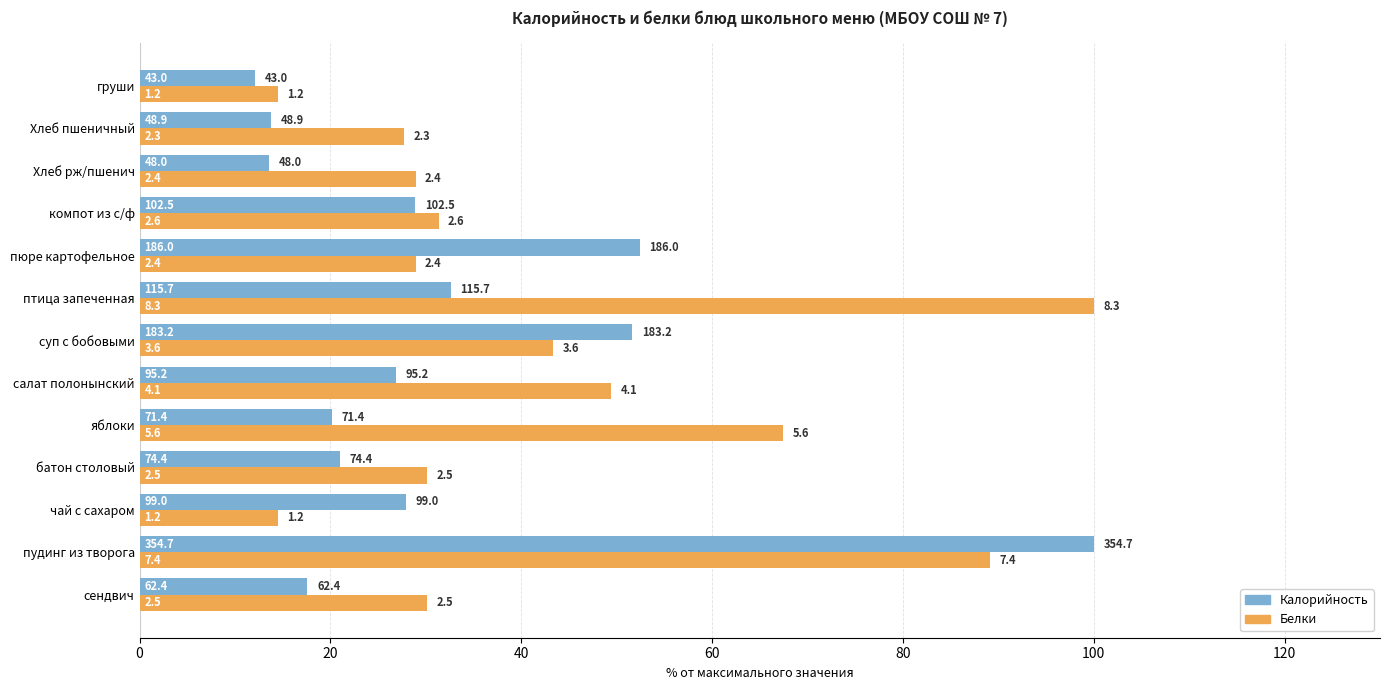

What is the maximum value for Белки?

100.0